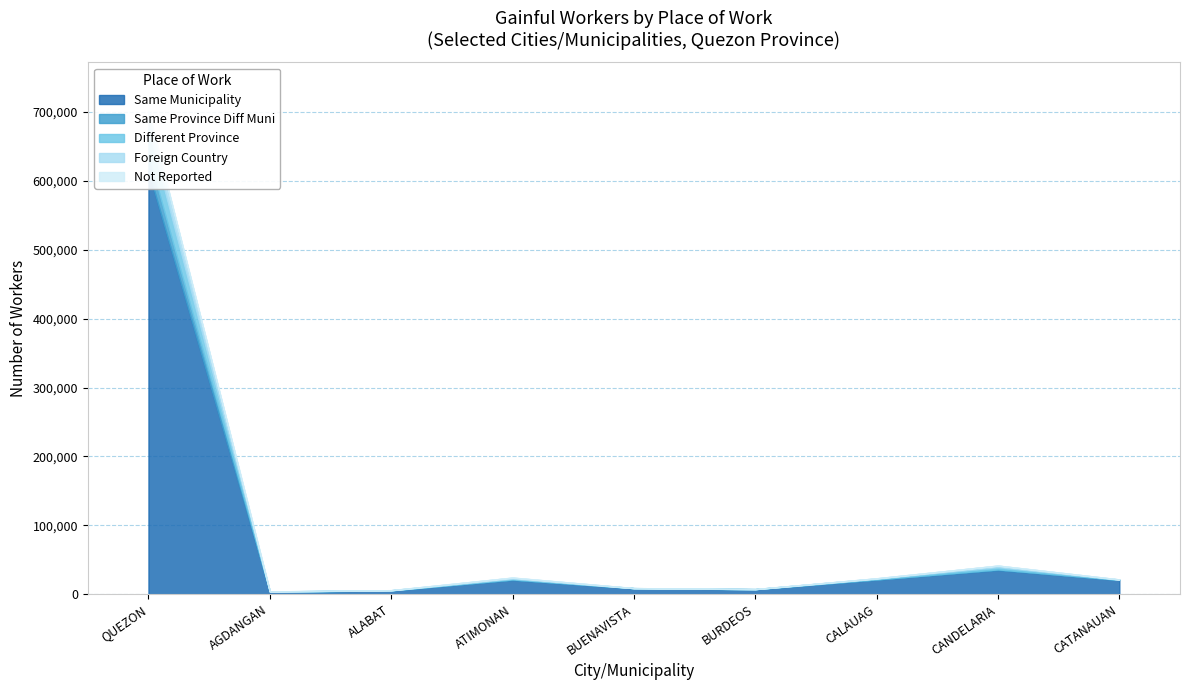

Does the chart have visible grid lines?

Yes